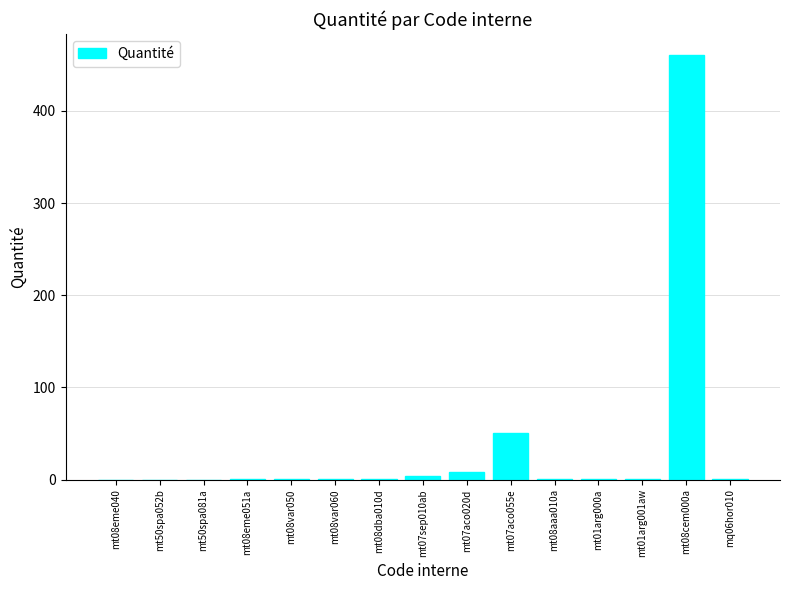

Are the bars horizontal?

No